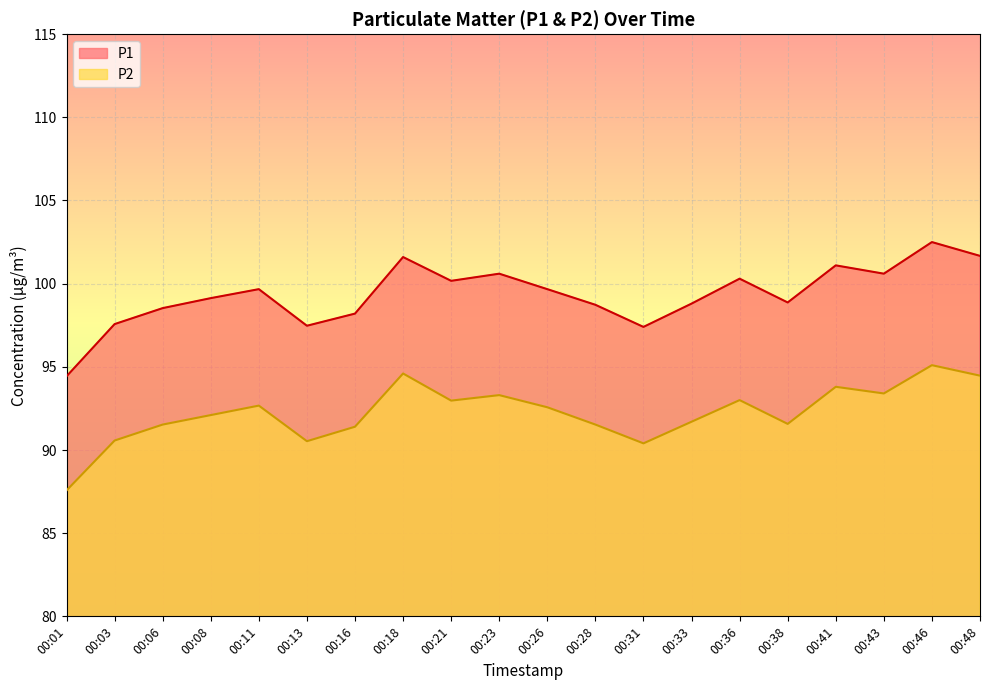

True or false: P2 and P1 intersect in this chart.

False